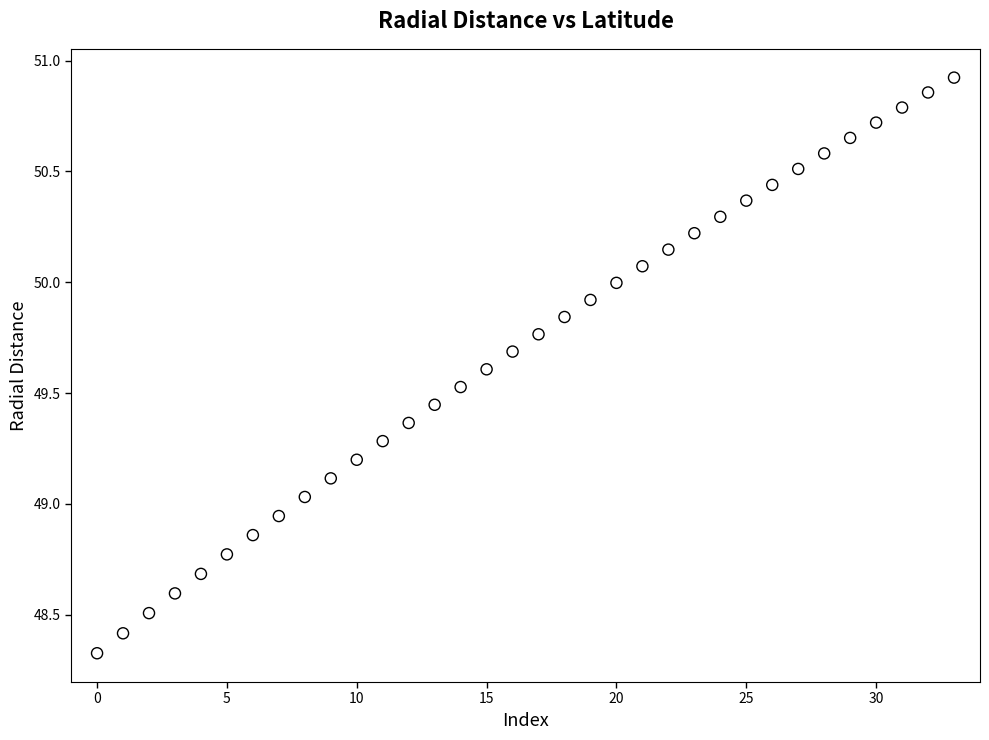

What is the range of Y values (max minus min)?

2.6